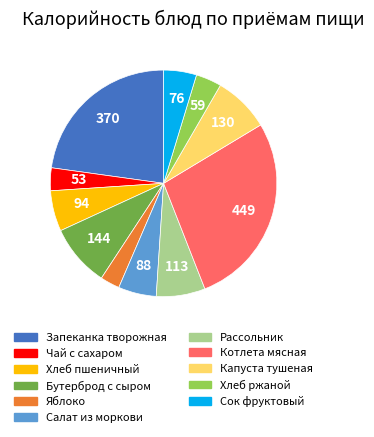

True or false: Чай с сахаром accounts for 11% of the total.

False